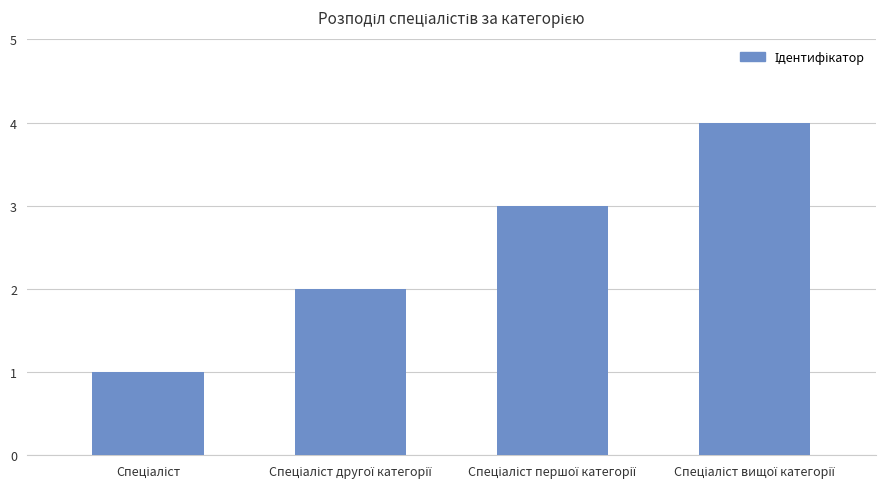

What is the difference between the second highest and minimum values?

2